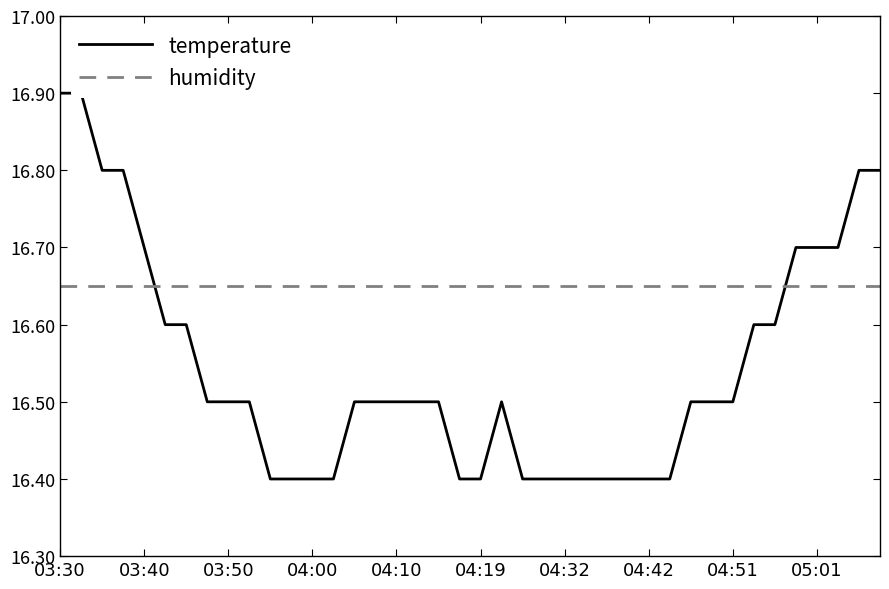

How many lines are shown in the chart?

2